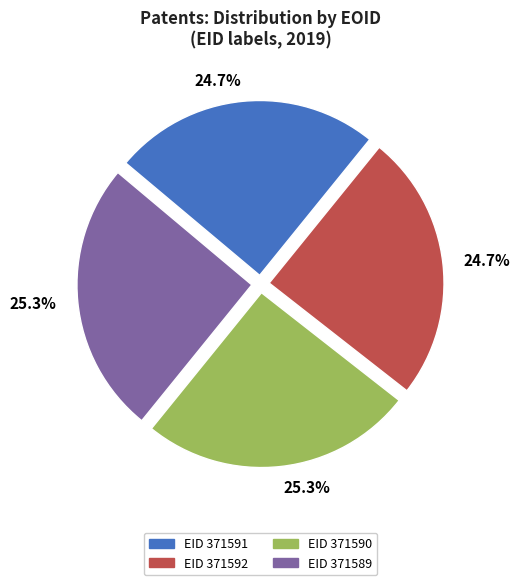

Is there any slice that represents more than half of the pie?

No